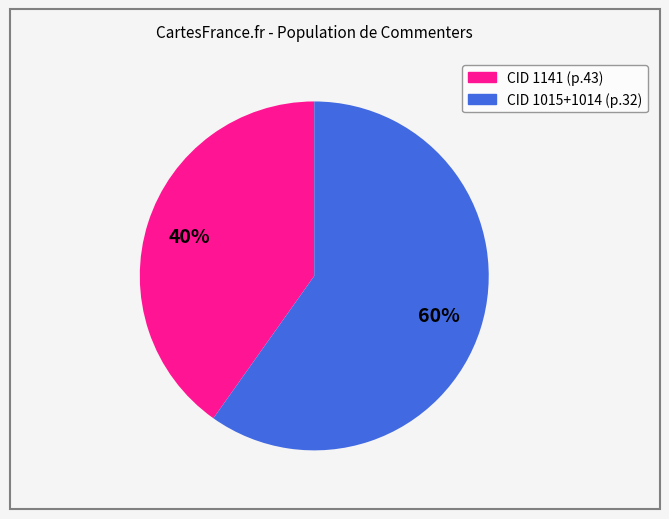

To the nearest percent, what is the average slice percentage?

50%